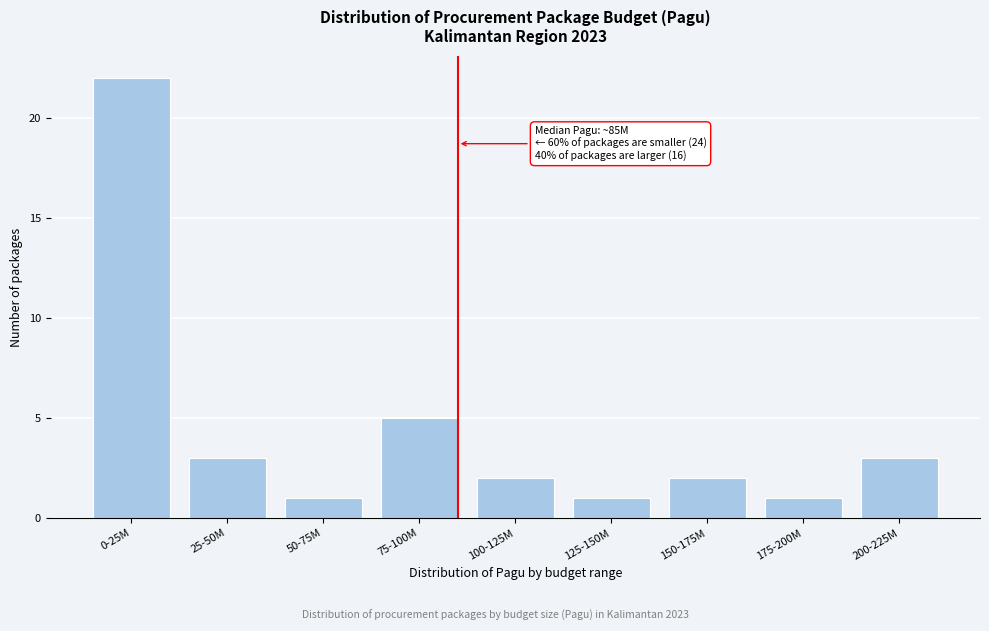

Reading left to right, transcribe all the data shown in this chart.

22	3	1	5	2	1	2	1	3